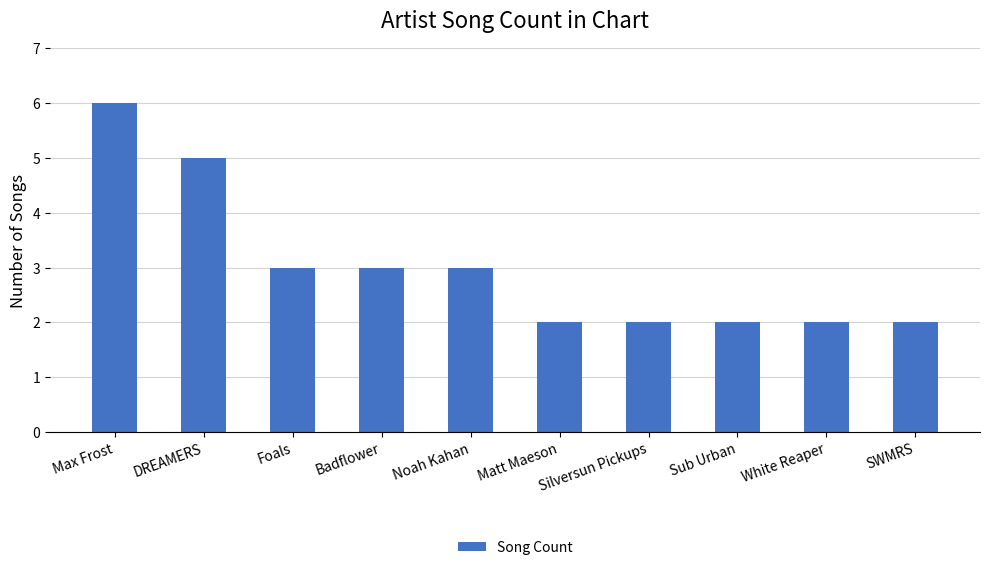

How many data points does each series have?

10